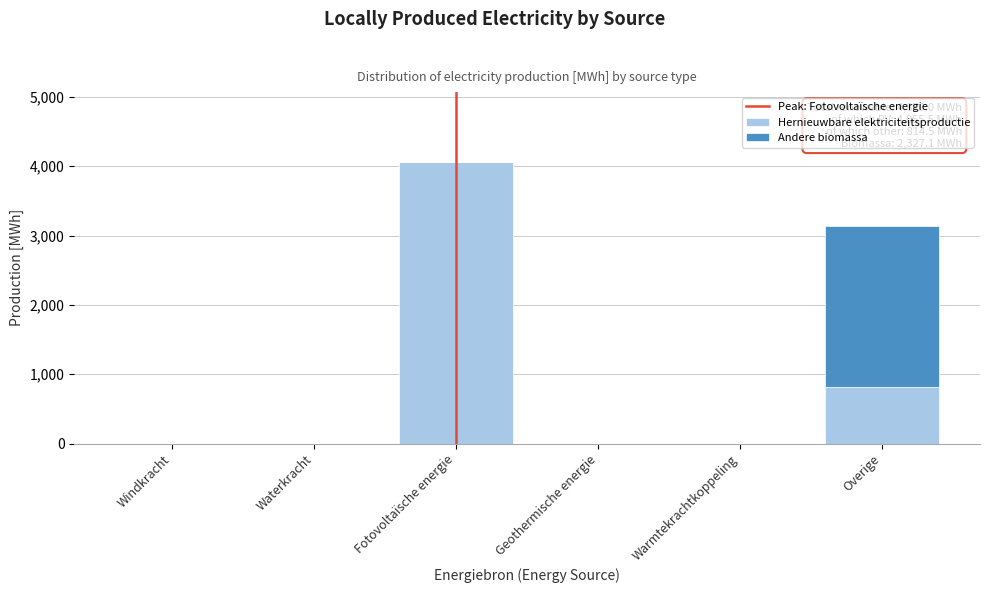

Reading left to right, list the values for the Hernieuwbare elektriciteitsproductie series.

Windkracht=0.0	Waterkracht=0.0	Fotovoltaïsche energie=4055.5	Geothermische energie=0.0	Warmtekrachtkoppeling=0.0	Overige=814.5